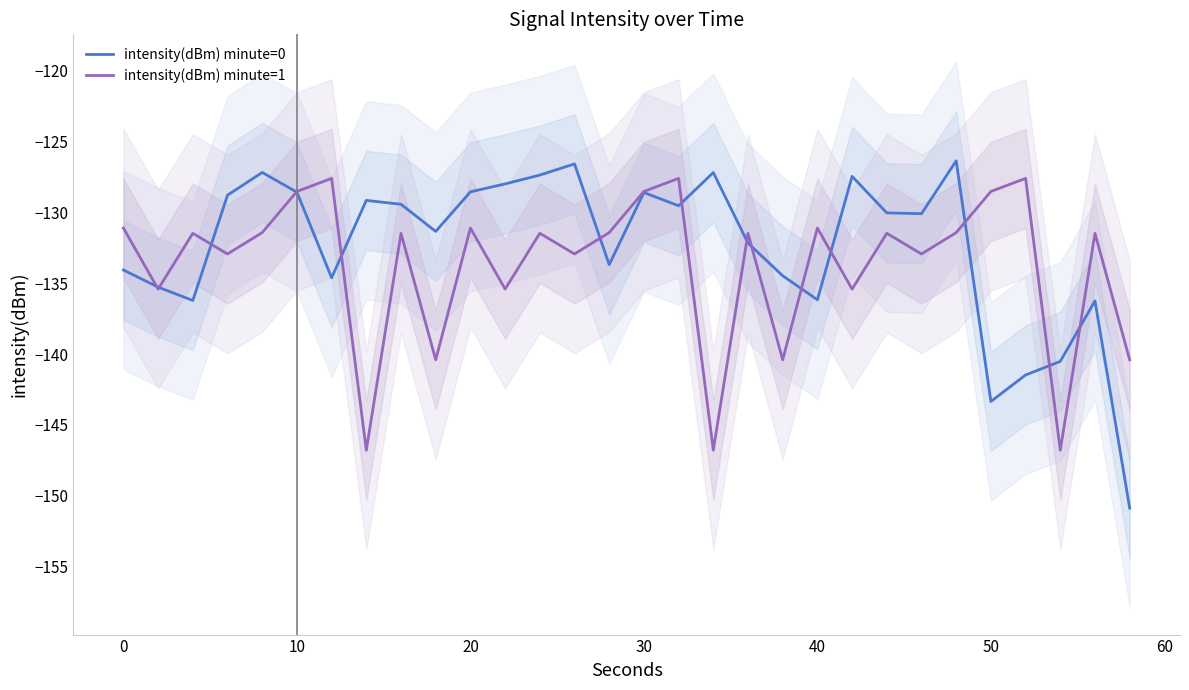

Which series has the largest total across all categories?

intensity(dBm) minute=0